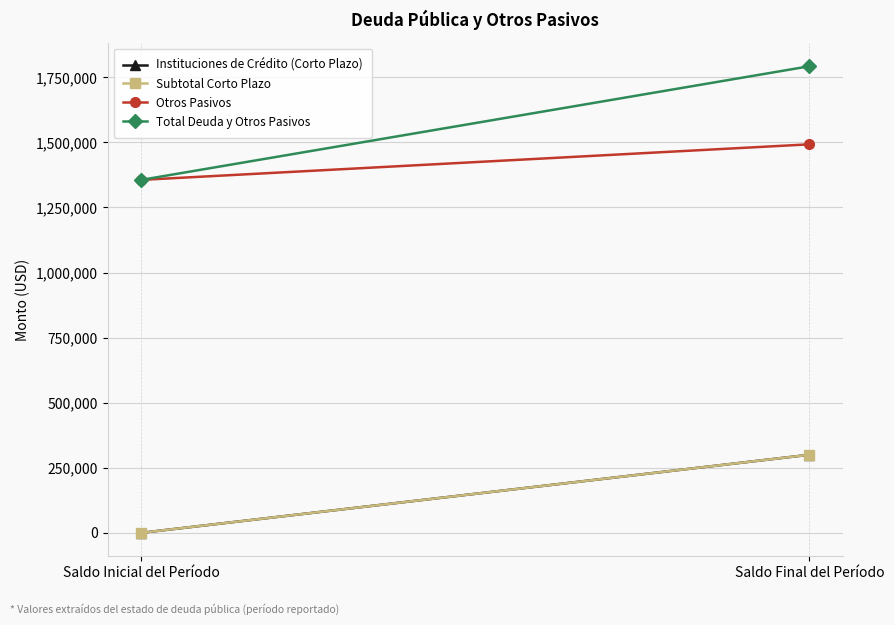

Read the Total Deuda y Otros Pasivos value at Saldo Final del Período.

1792547.4